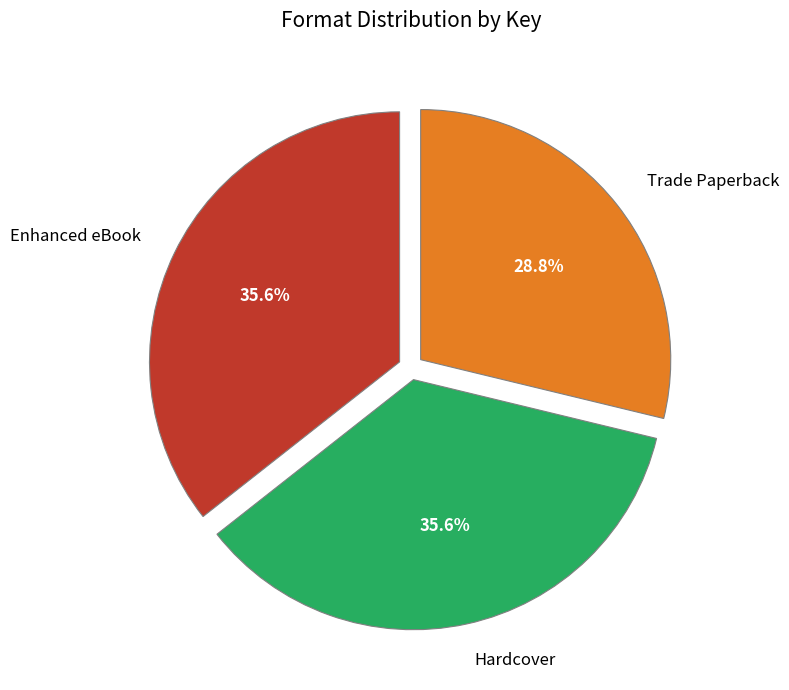

How many segments does this pie chart have?

3